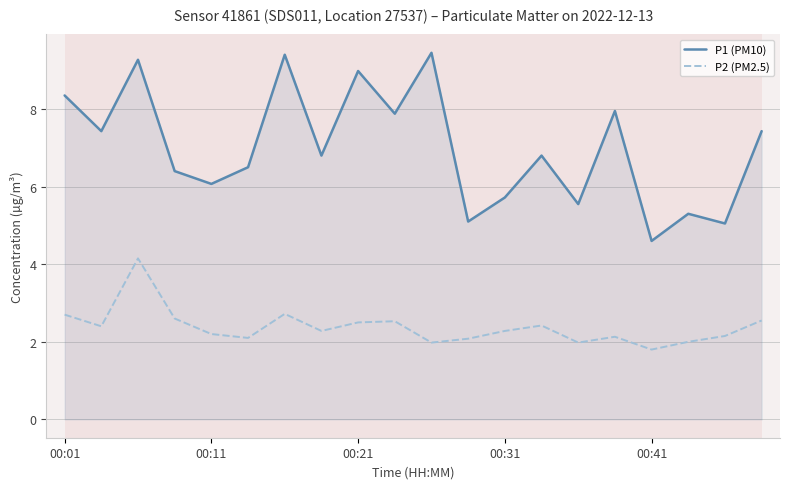

How many interior local valleys does the P1 (PM10) series have?

8